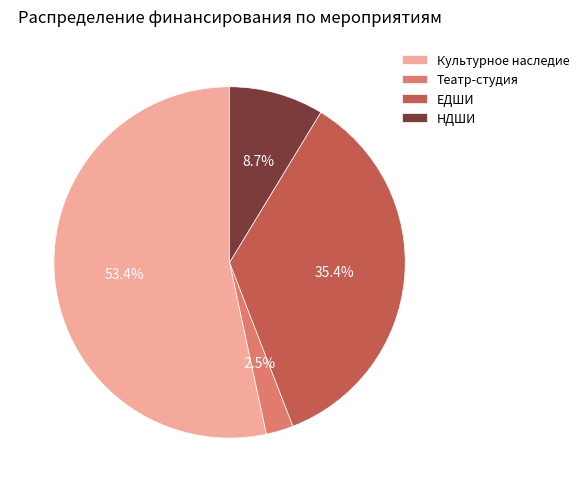

What is the ratio of the value at ЕДШИ to the value at НДШИ?

4.1